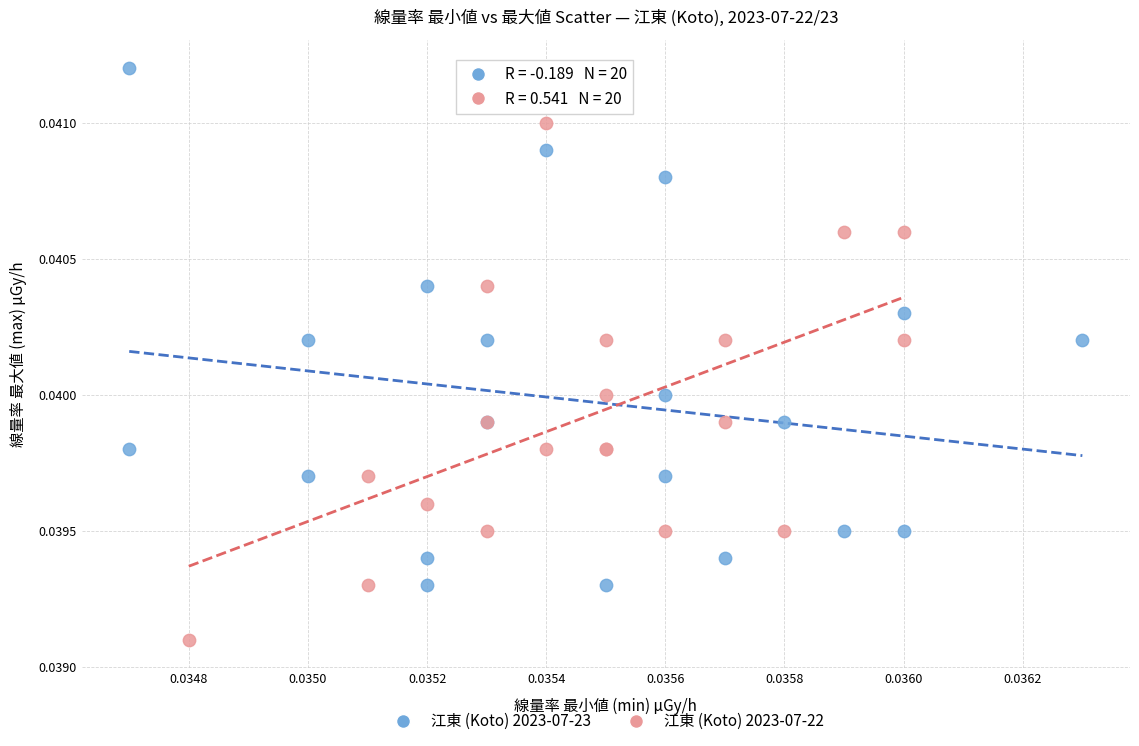

Which series contains the highest Y value?

江東 (Koto) 2023-07-23